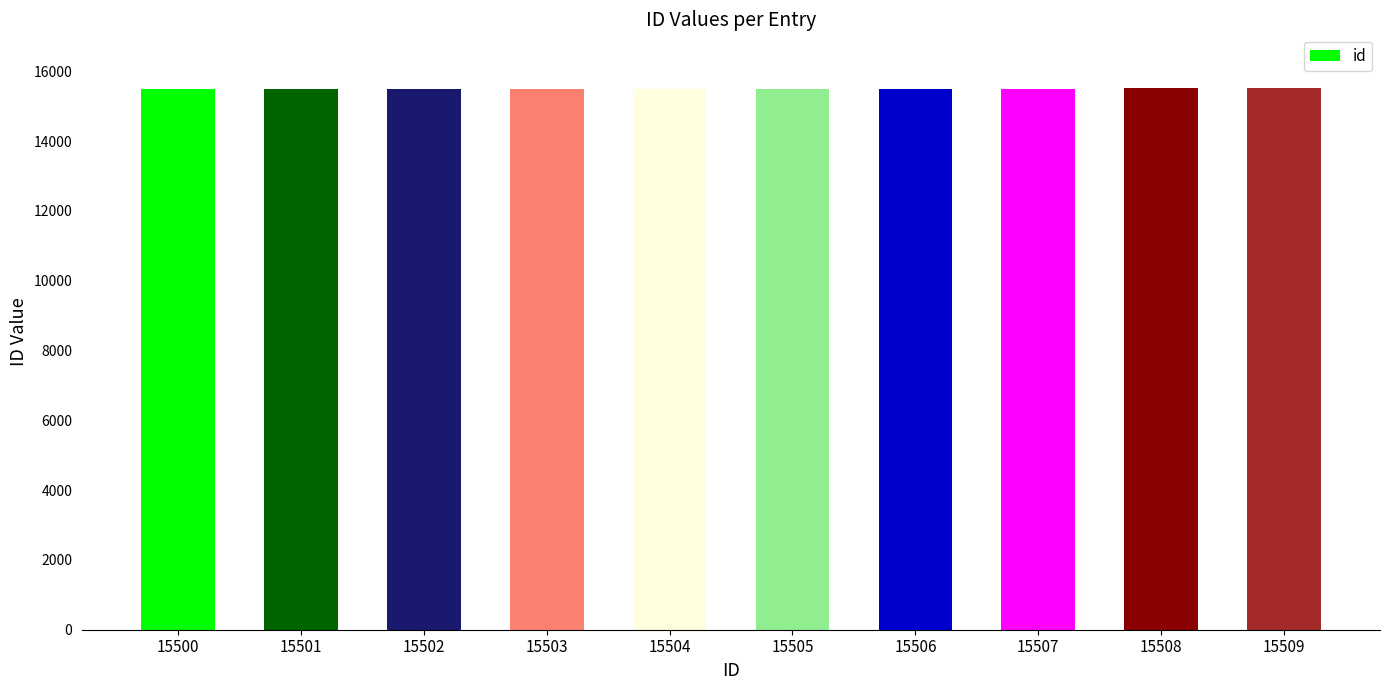

The chart shows a value of 15505 at 15505. True or false?

True